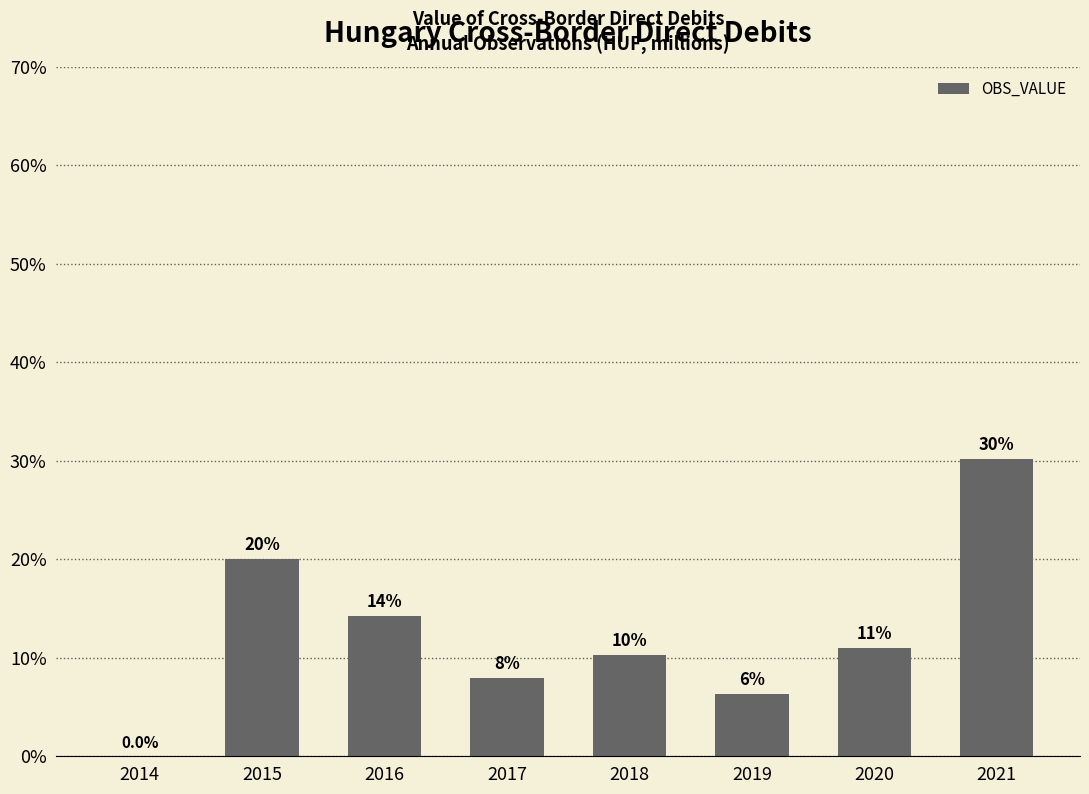

Approximately how many times larger is the value at 2015 compared to 2019?

3.2